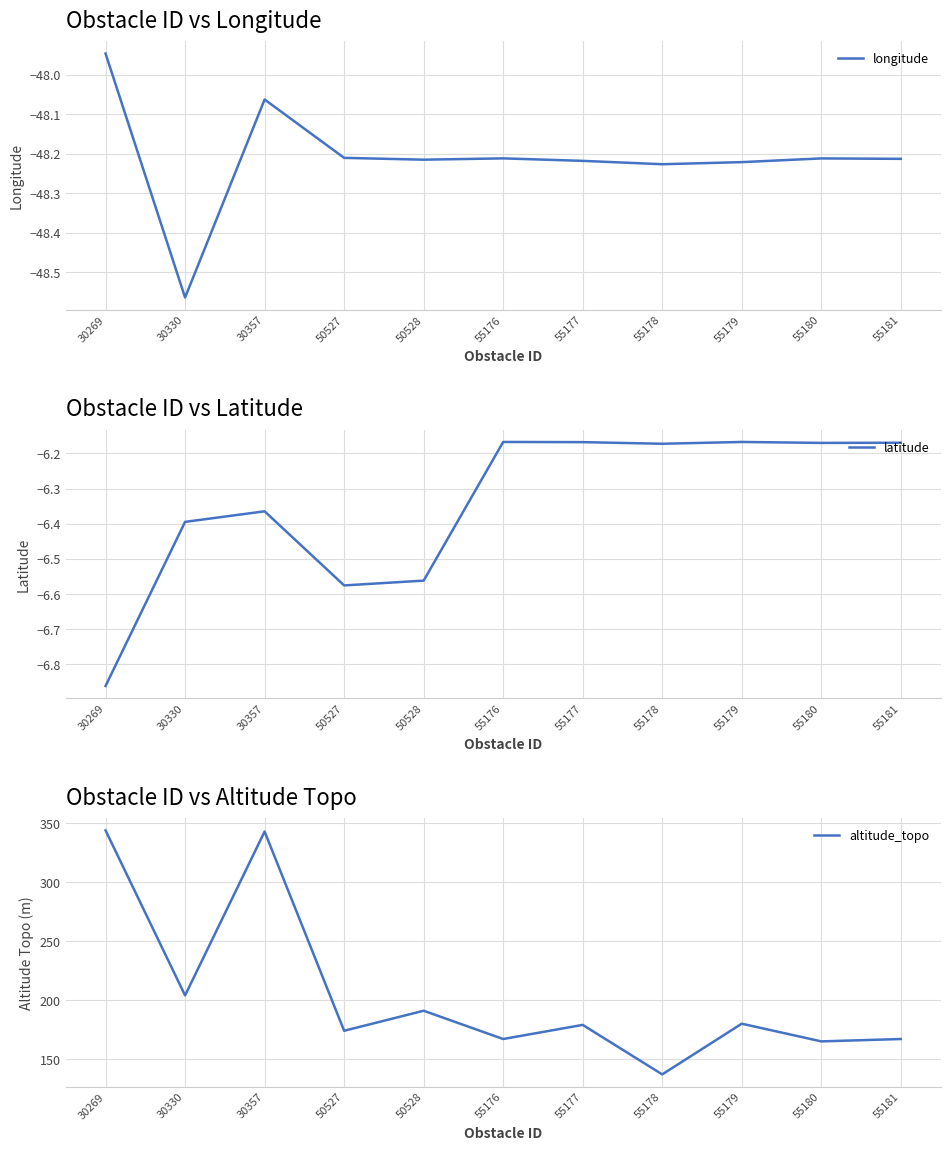

Which series has the largest range (max minus min)?

altitude_topo